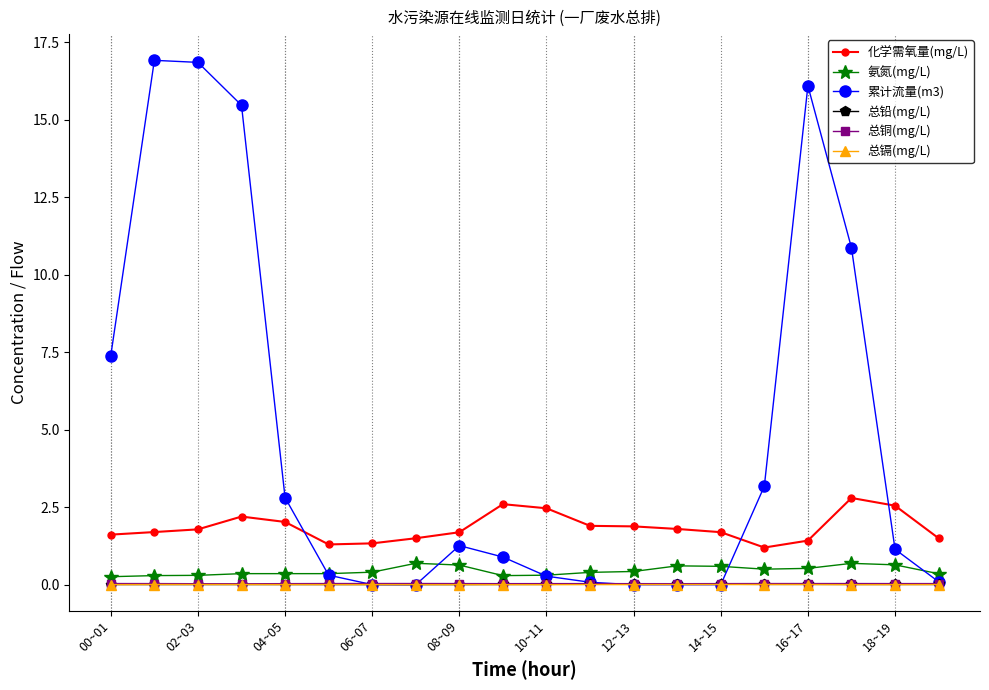

Which series has the largest total across all categories?

累计流量(m3)